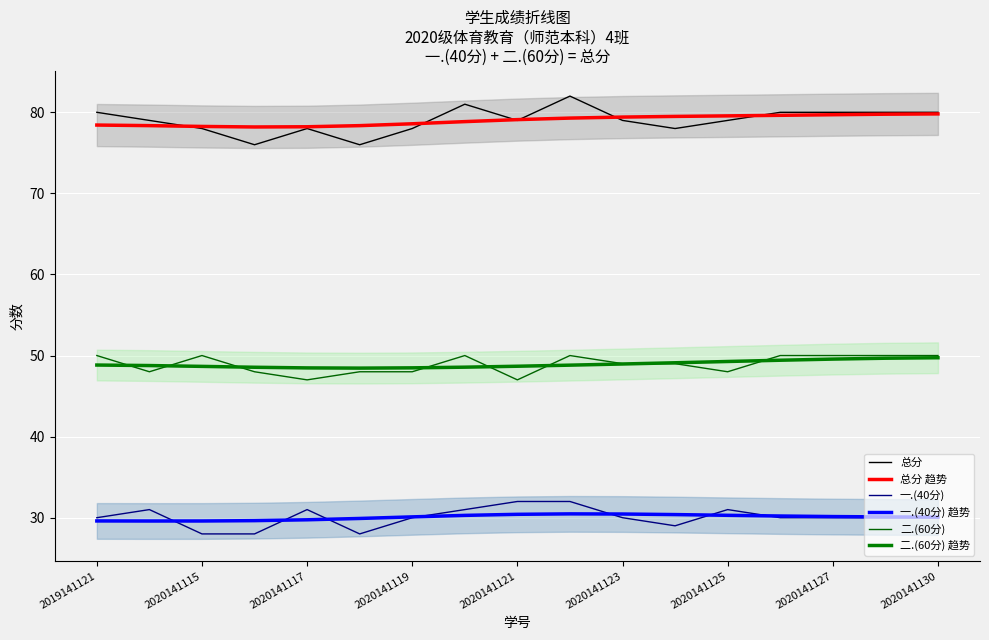

True or false: 总分 趋势 has more than 1 interior local peaks.

False